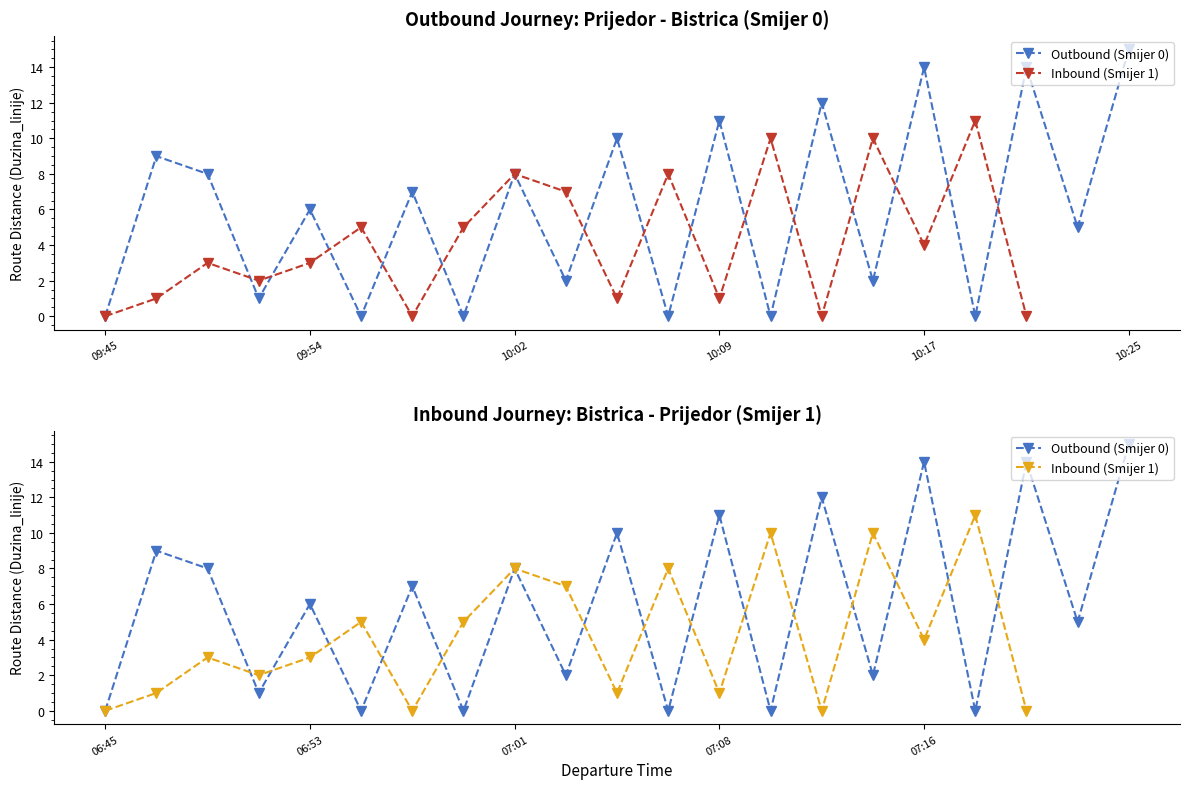

At which category does Outbound (Duzina_linije) reach its first local valley?

3